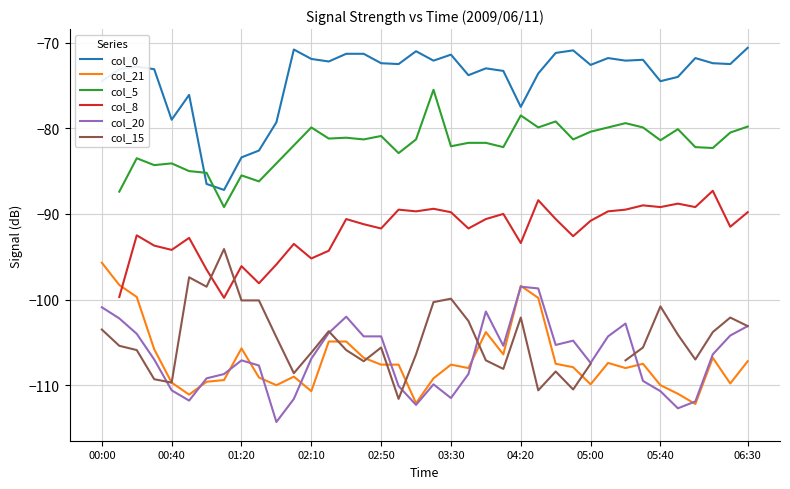

True or false: col_0 and col_20 intersect in this chart.

False